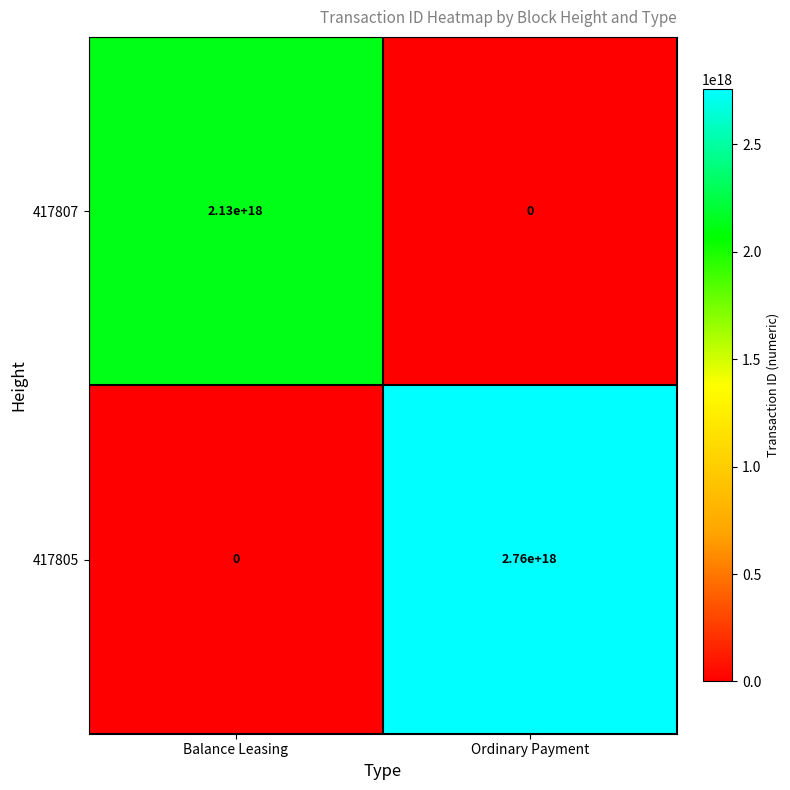

At which category is the sum across all series the highest?

Ordinary Payment